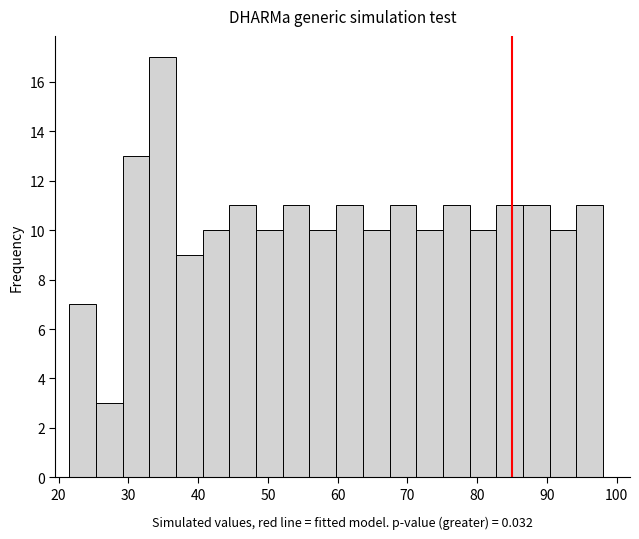

Around what value on the x-axis is the tallest bar? Give the approximate position of its centre, as read against the axis.

35